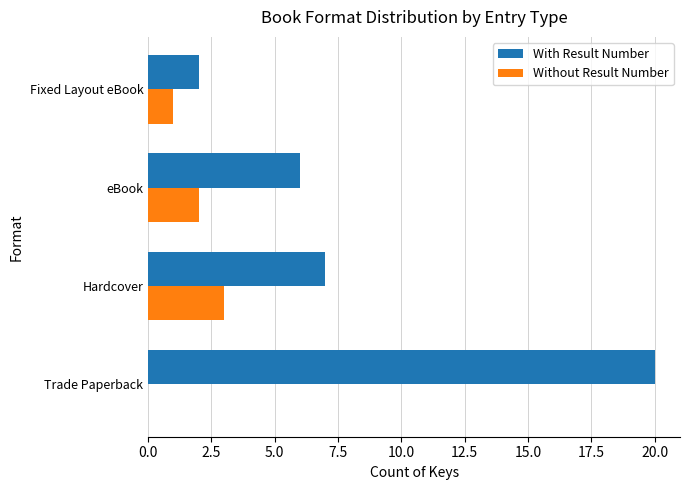

What is the sum of the With Result Number values at Trade Paperback and Fixed Layout eBook?

22